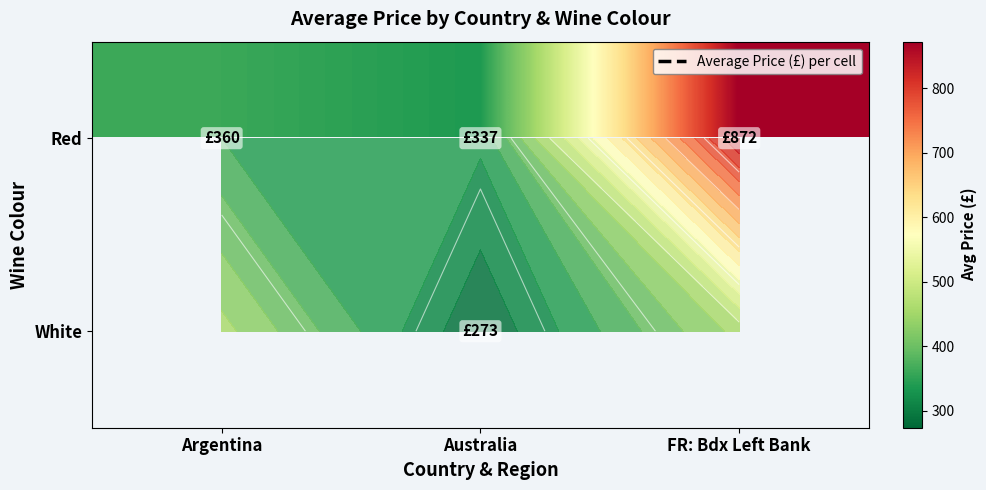

Which series has the largest total across all categories?

Red